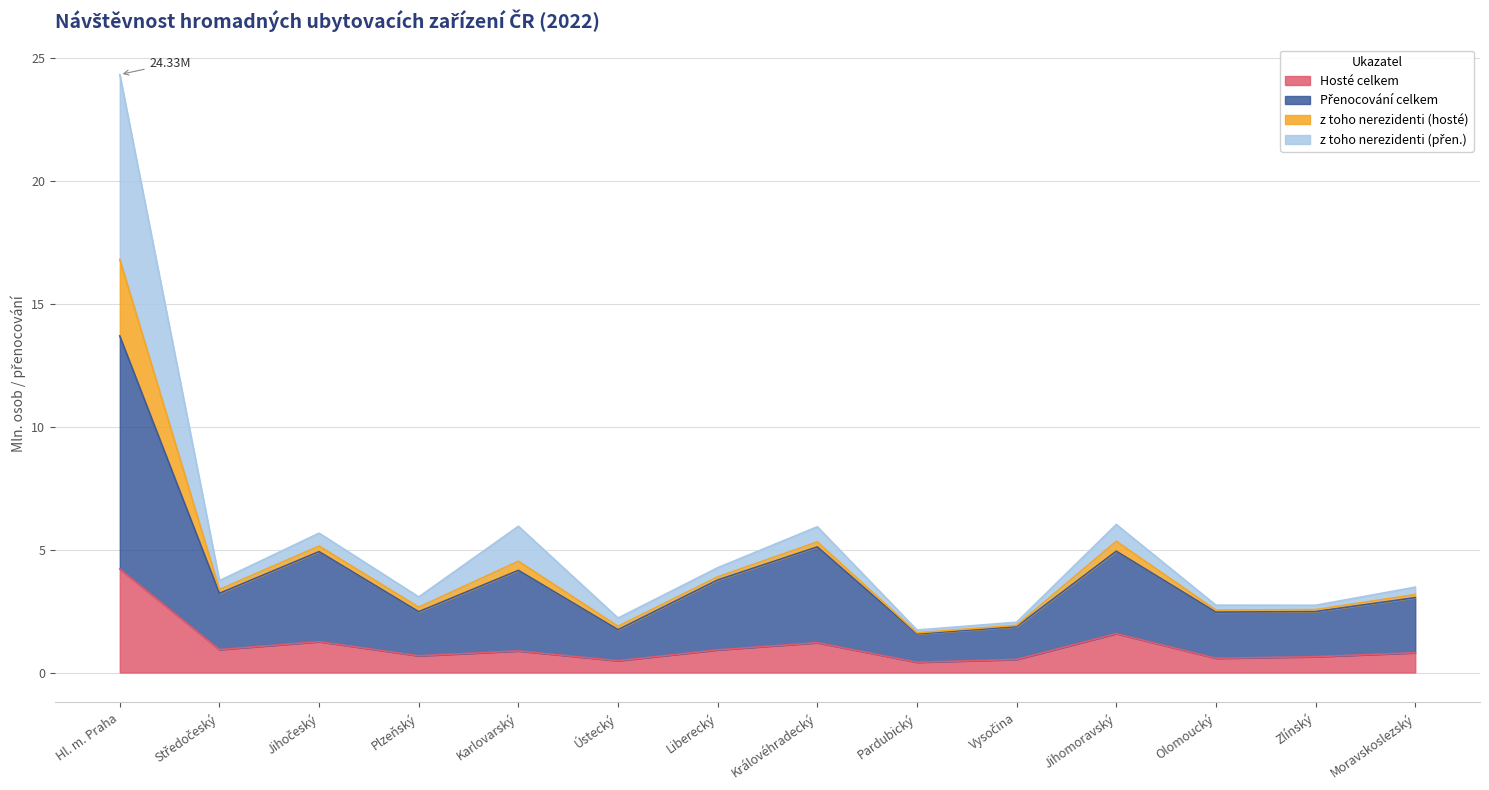

True or false: Přenocování celkem and Hosté celkem intersect in this chart.

False